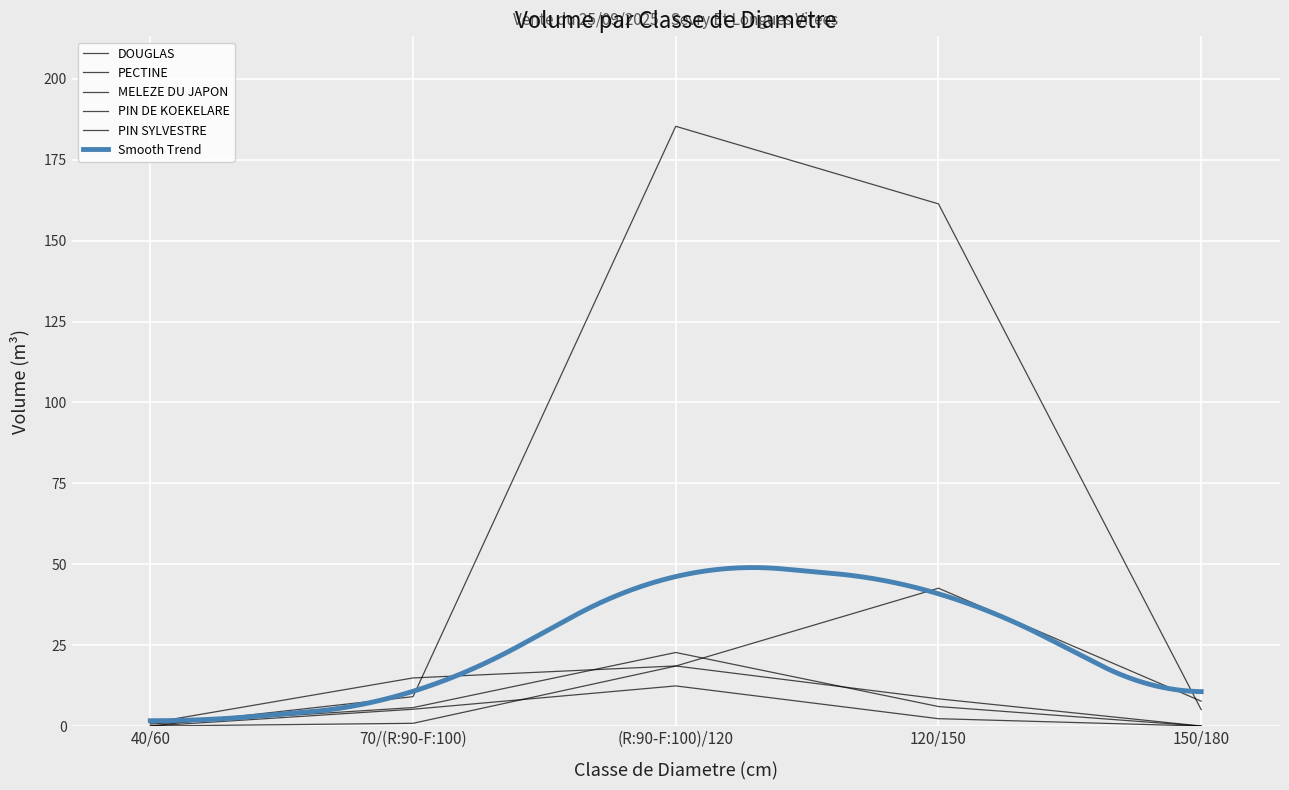

The PIN SYLVESTRE series shows 3.0 at 120/150. True or false?

False